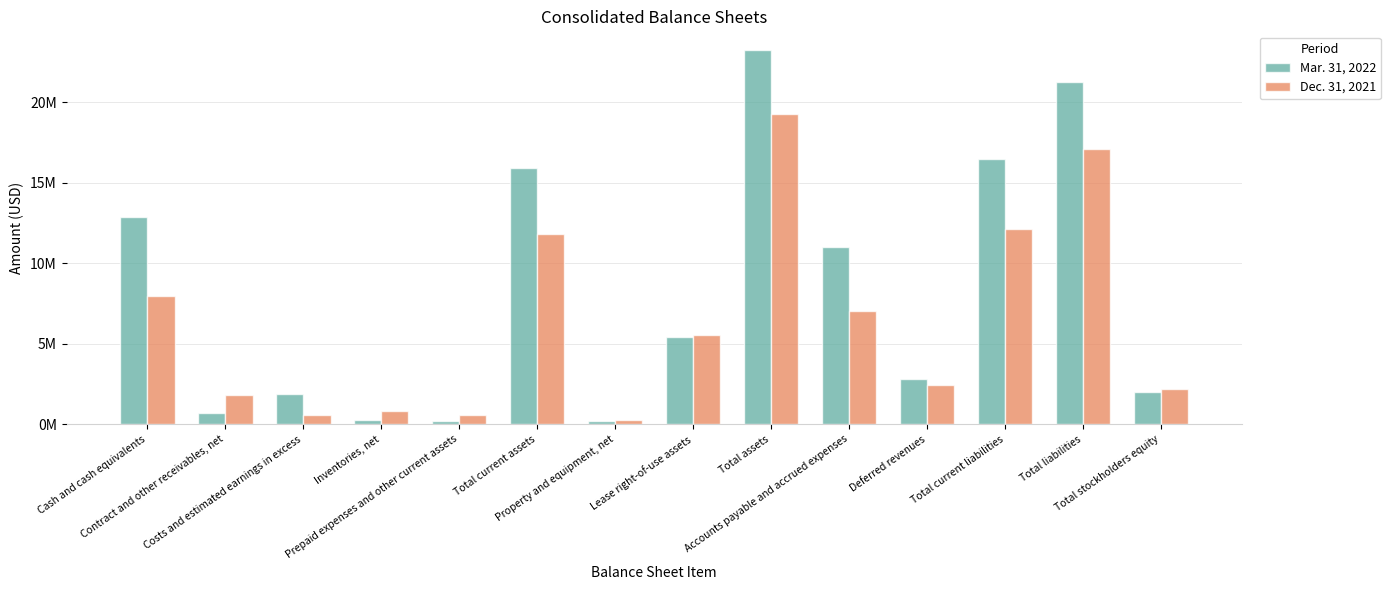

Reading left to right, what are all the values shown in this chart?

Mar. 31, 2022: Cash and cash equivalents=12841000	Contract and other receivables, net=722000	Costs and estimated earnings in excess=1889000	Inventories, net=278000	Prepaid expenses and other current assets=211000	Total current assets=15941000	Property and equipment, net=202000	Lease right-of-use assets=5390000	Total assets=23236000	Accounts payable and accrued expenses=10999000	Deferred revenues=2822000	Total current liabilities=16440000	Total liabilities=21238000	Total stockholders equity=1998000
Dec. 31, 2021: Cash and cash equivalents=7992000	Contract and other receivables, net=1846000	Costs and estimated earnings in excess=573000	Inventories, net=847000	Prepaid expenses and other current assets=550000	Total current assets=11808000	Property and equipment, net=281000	Lease right-of-use assets=5566000	Total assets=19281000	Accounts payable and accrued expenses=7016000	Deferred revenues=2435000	Total current liabilities=12118000	Total liabilities=17078000	Total stockholders equity=2203000